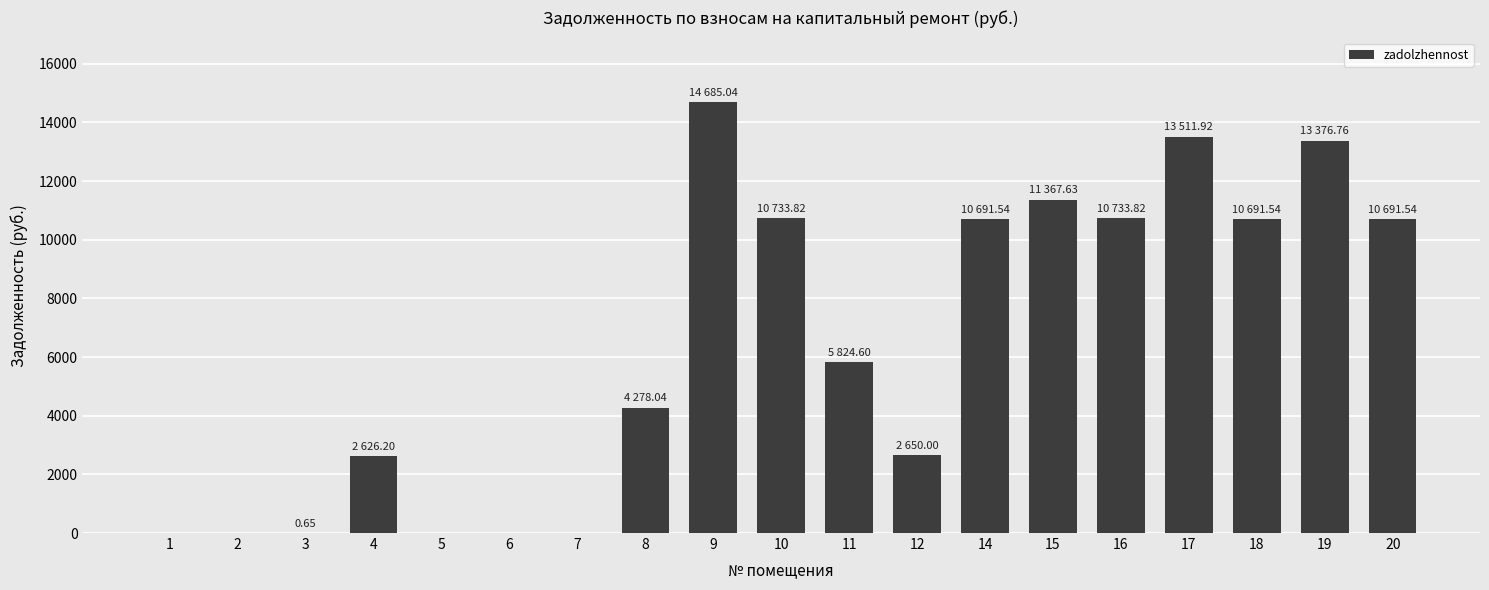

True or false: the data shows 2626.2 at 4.

True